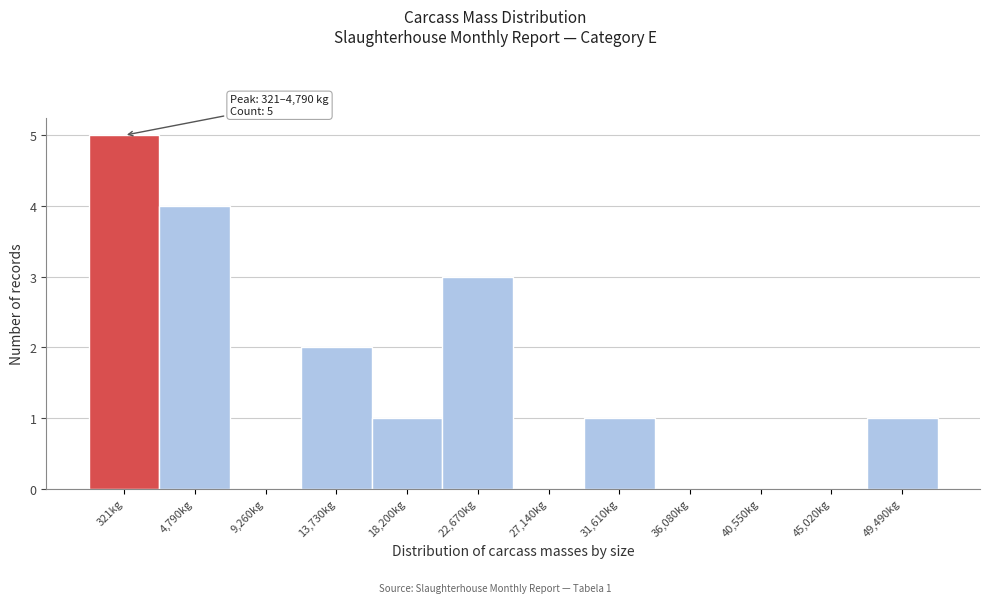

Reading left to right, transcribe all the data shown in this chart.

321kg=5	4,790kg=4	9,260kg=0	13,730kg=2	18,200kg=1	22,670kg=3	27,140kg=0	31,610kg=1	36,080kg=0	40,550kg=0	45,020kg=0	49,490kg=1